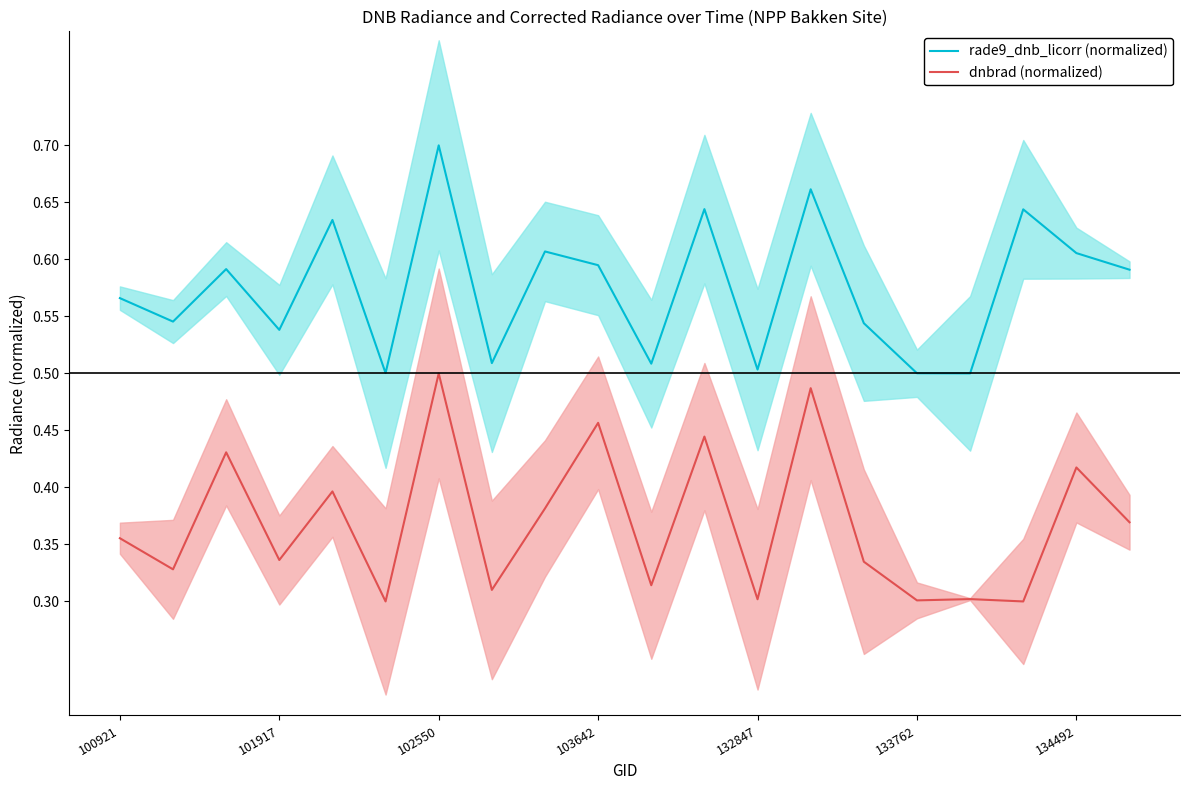

True or false: dnbrad (normalized) and rade9_dnb_licorr (normalized) intersect in this chart.

False